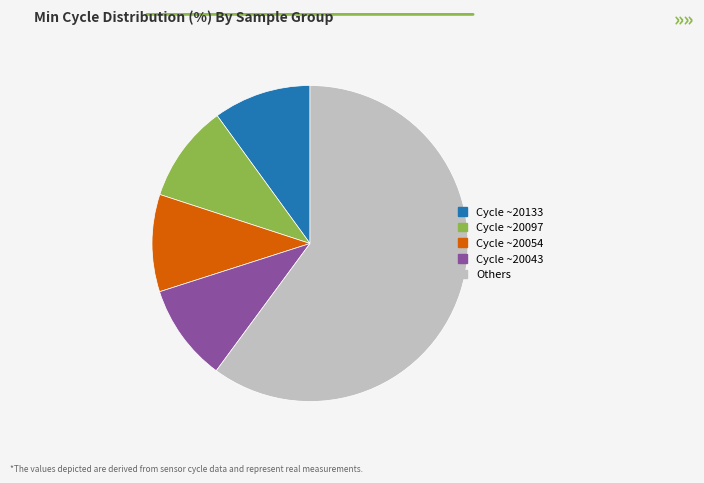

Is there any slice that represents more than half of the pie?

Yes